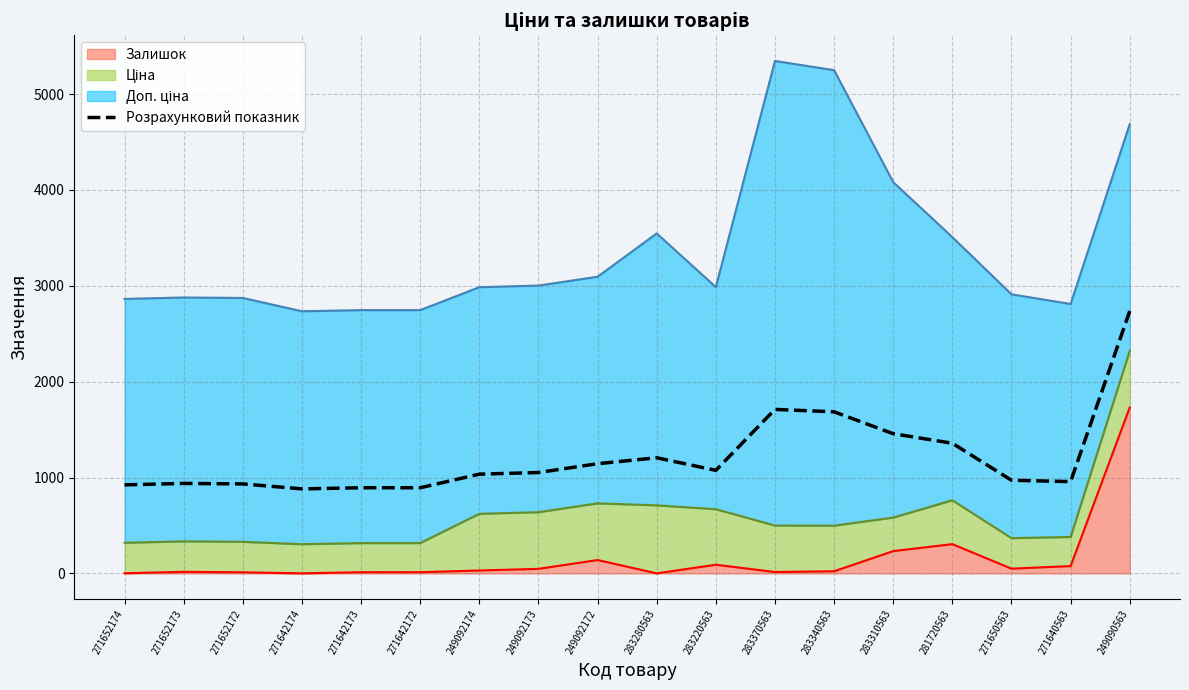

What is the sum of all values?

21860.7